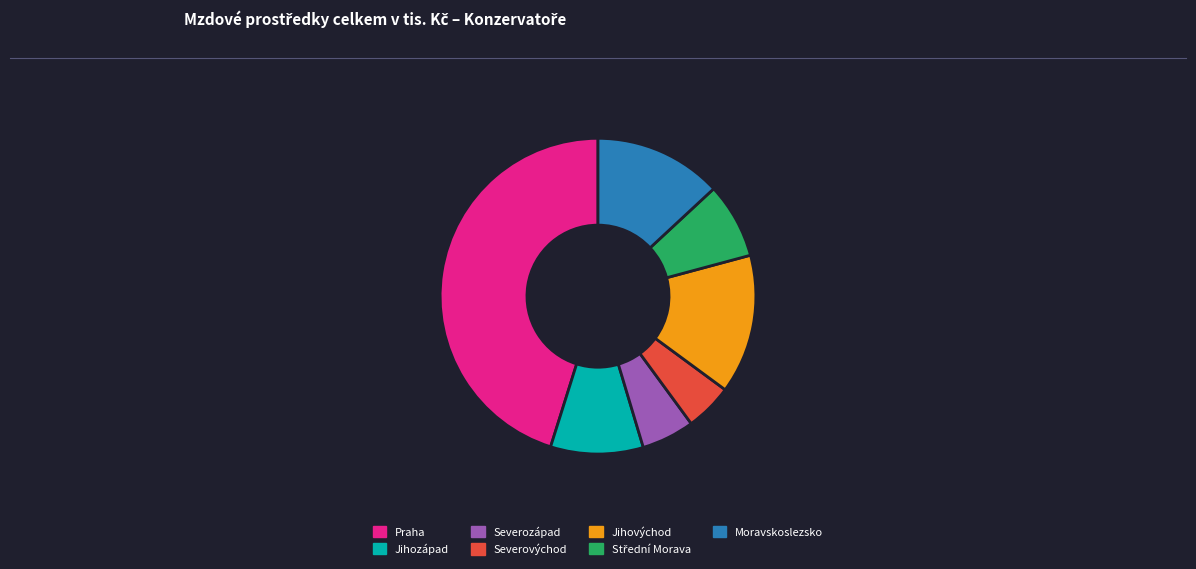

Which has a higher value, Jihovýchod or Severozápad?

Jihovýchod